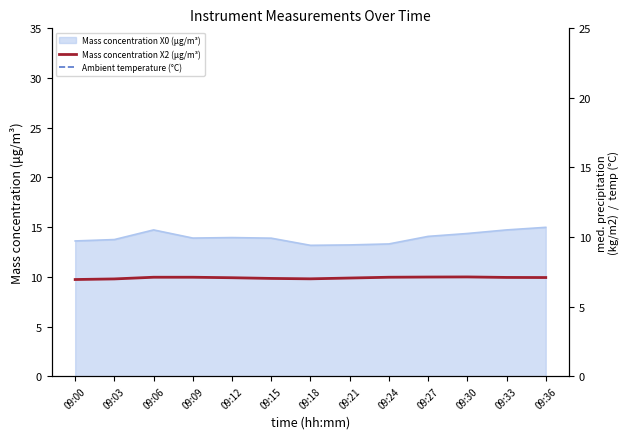

What is the sum of the Mass concentration X2 (μg/m³) values at 09:36 and 09:09?

19.9